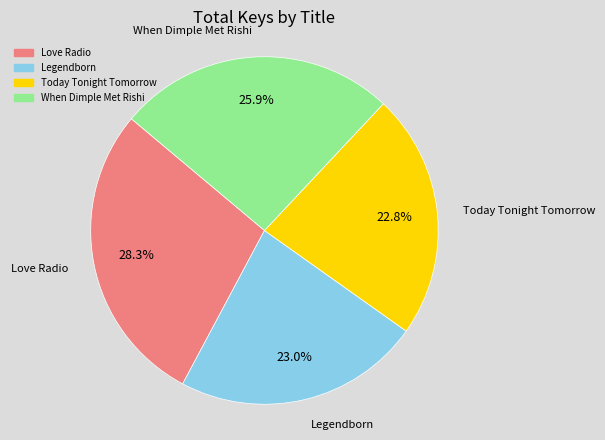

Is it true that When Dimple Met Rishi is 34% of the pie?

False